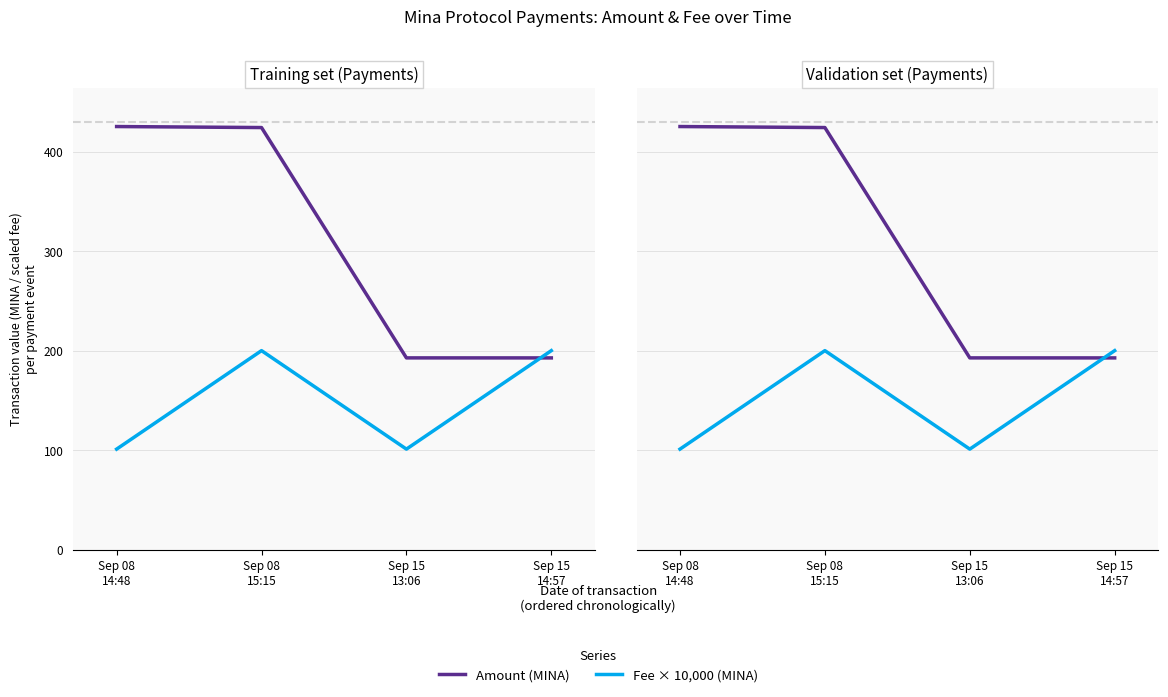

Where do Amount (MINA) and Fee × 10,000 (MINA) first cross each other?

Sep 15
13:06 and Sep 15
14:57